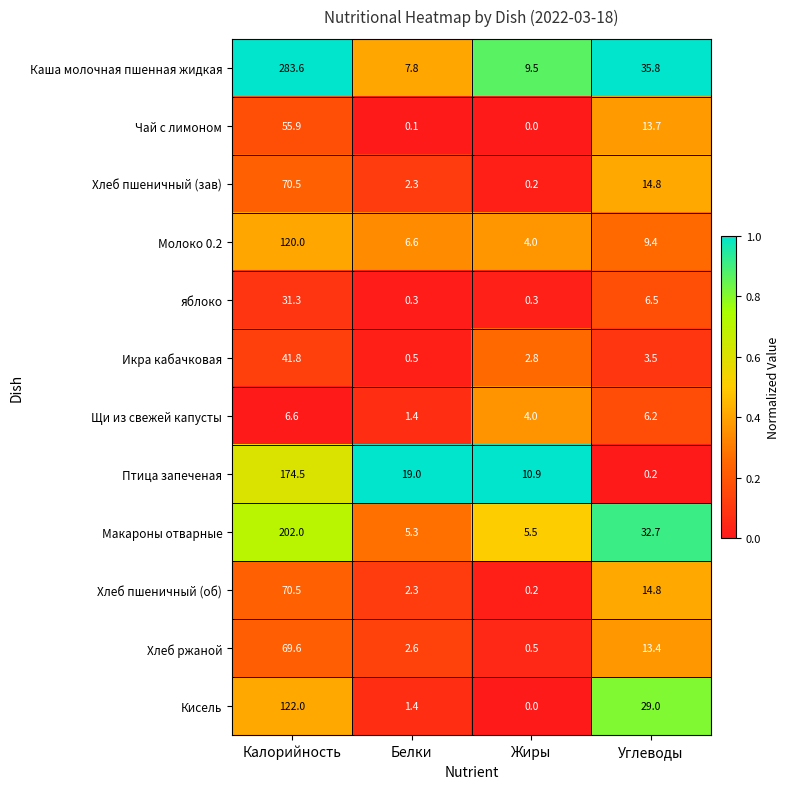

The Щи из свежей капусты series shows 0.8 at Белки. True or false?

False